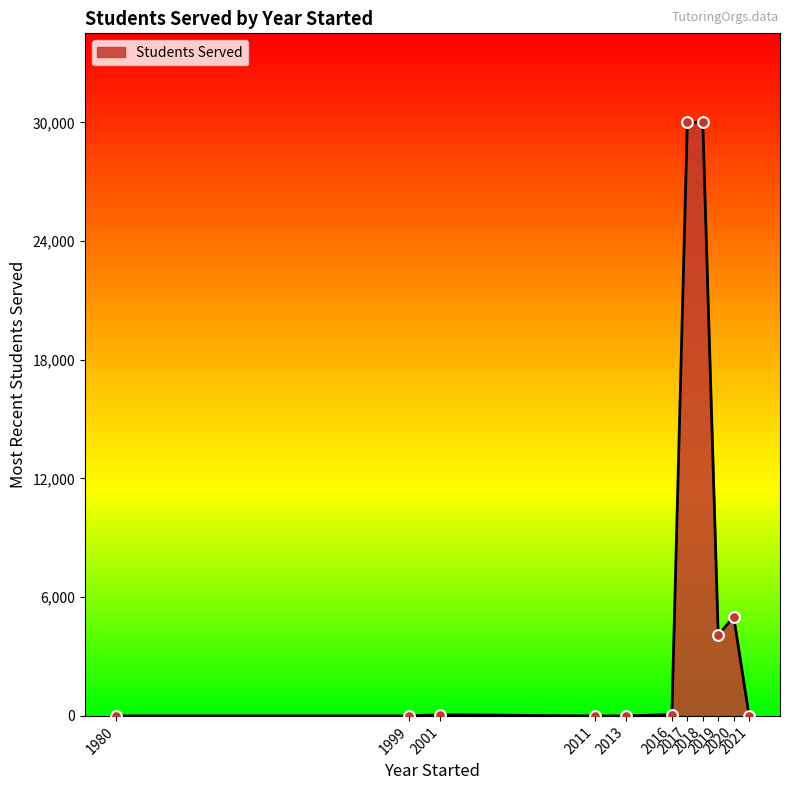

What is the change in value from 2017 to 2019?

-25930